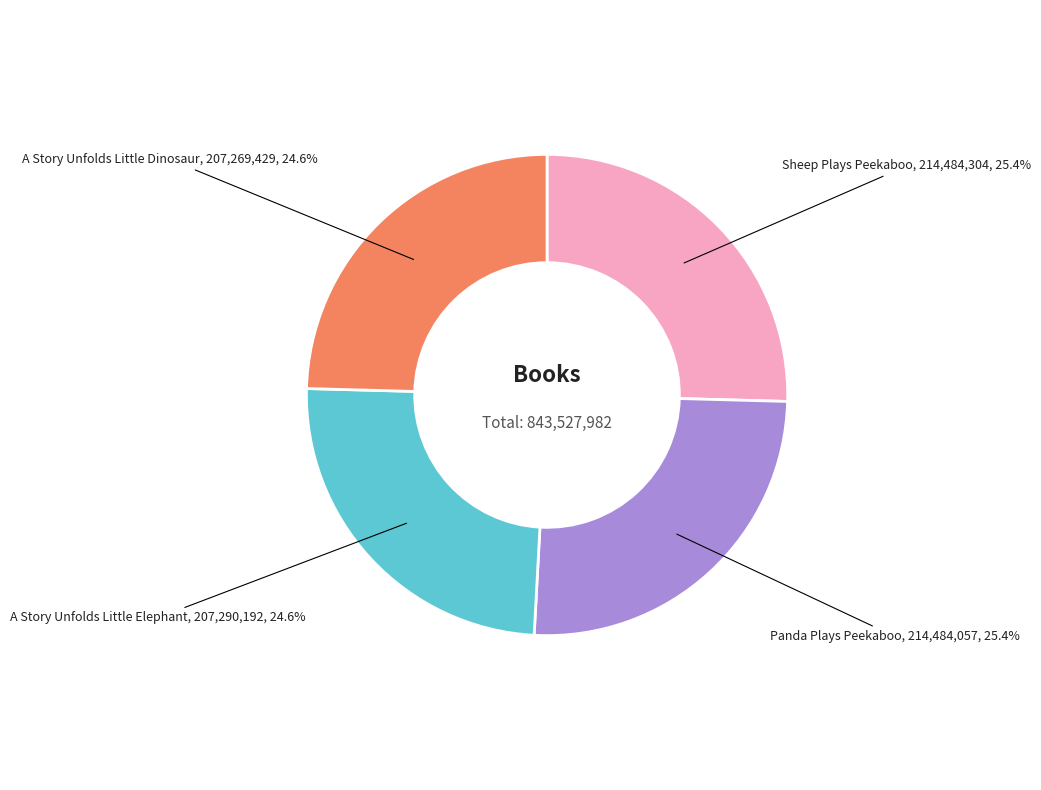

Does any single category account for the majority?

No